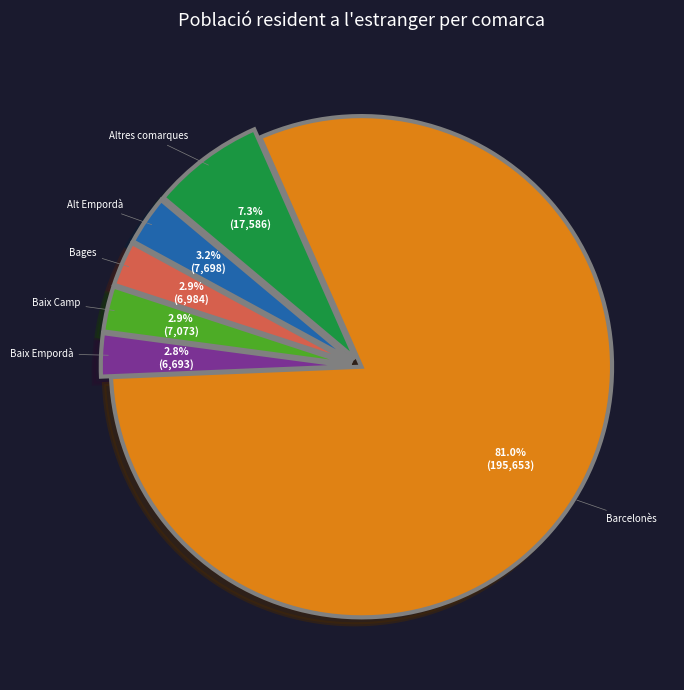

Is there any slice that represents more than half of the pie?

Yes